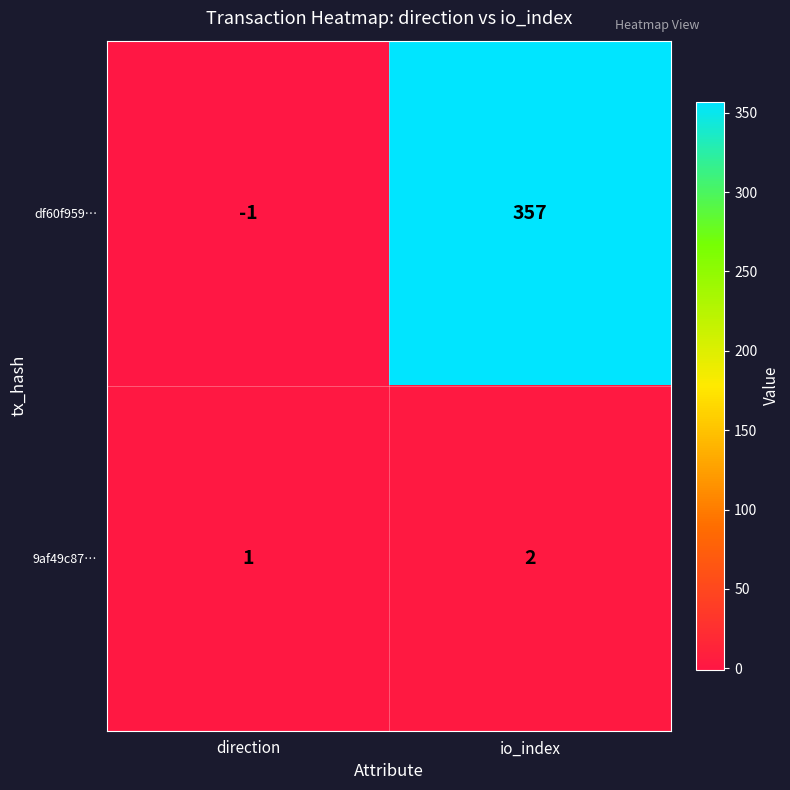

Reading left to right, what are all the values shown in this chart?

df60f959…: -1	357
9af49c87…: 1	2